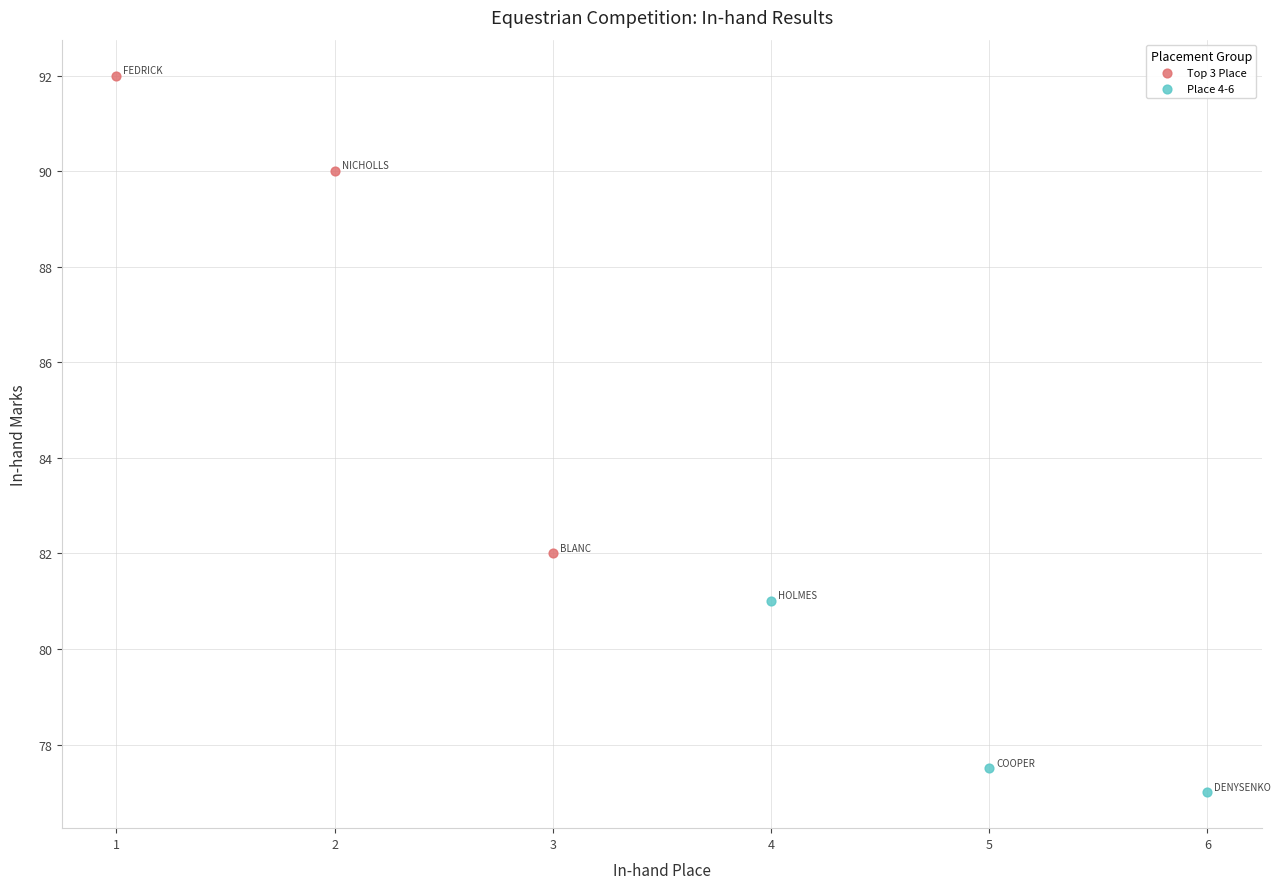

Which series reaches the maximum Y coordinate?

Top 3 Place